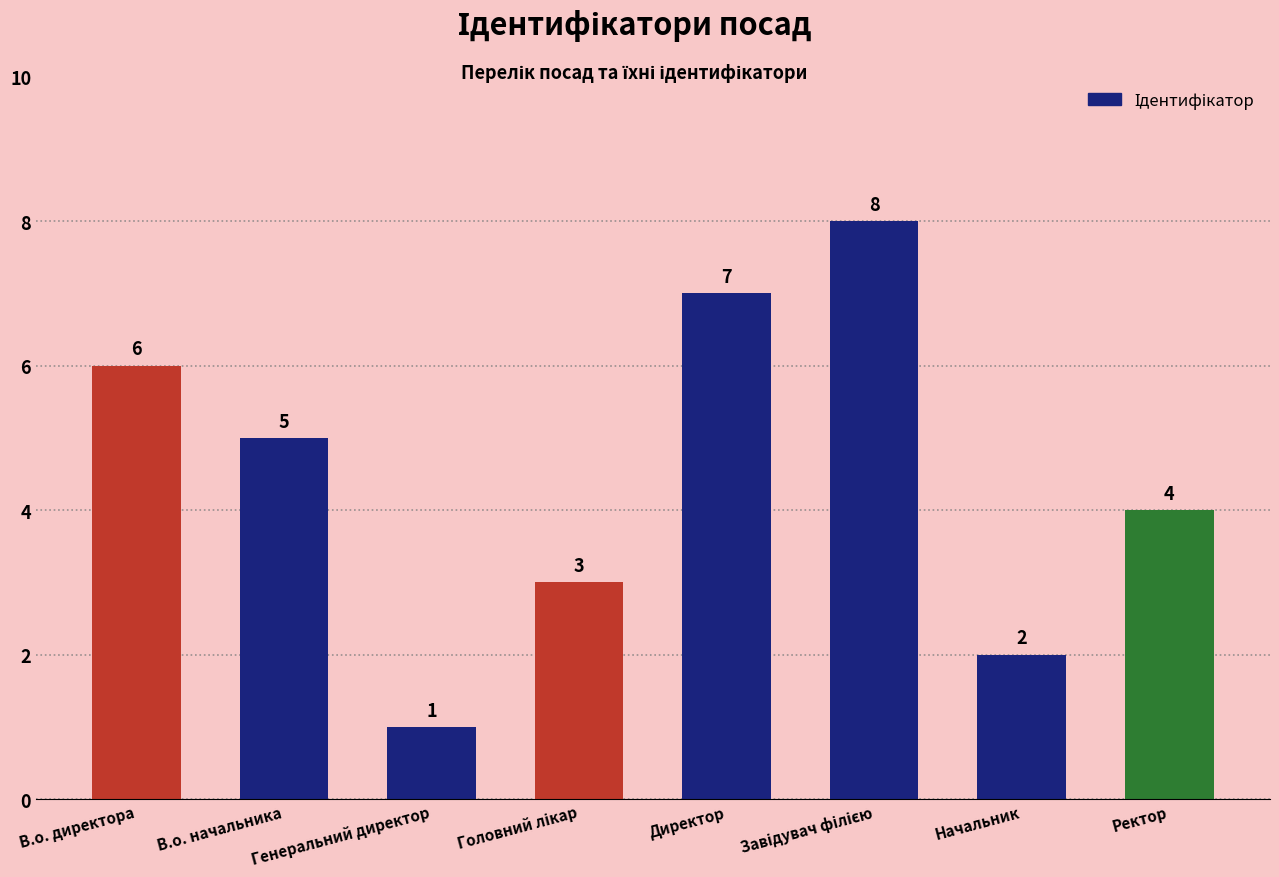

The value at В.о. начальника is 5. True or false?

True